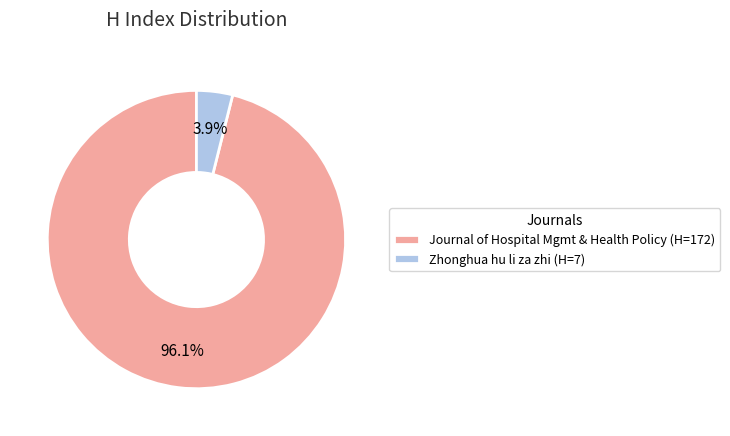

Rank the categories by value from highest to lowest.

Journal of Hospital Mgmt & Health Policy (H=172), Zhonghua hu li za zhi (H=7)